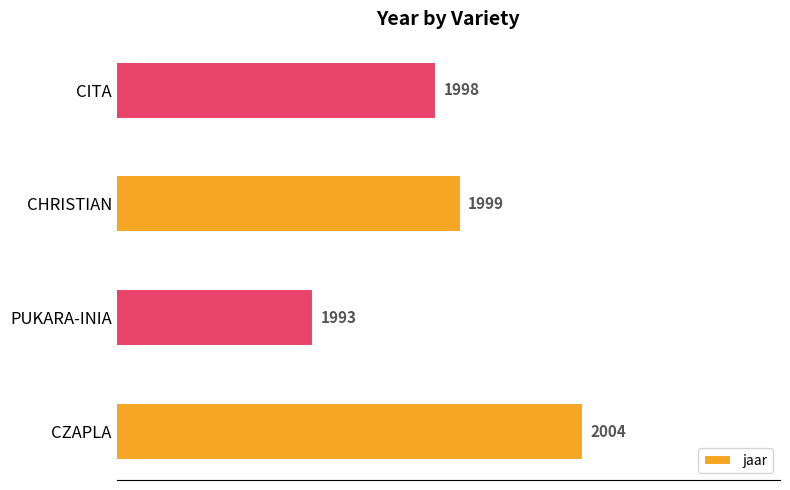

What is the change in value from PUKARA-INIA to CITA?

+5